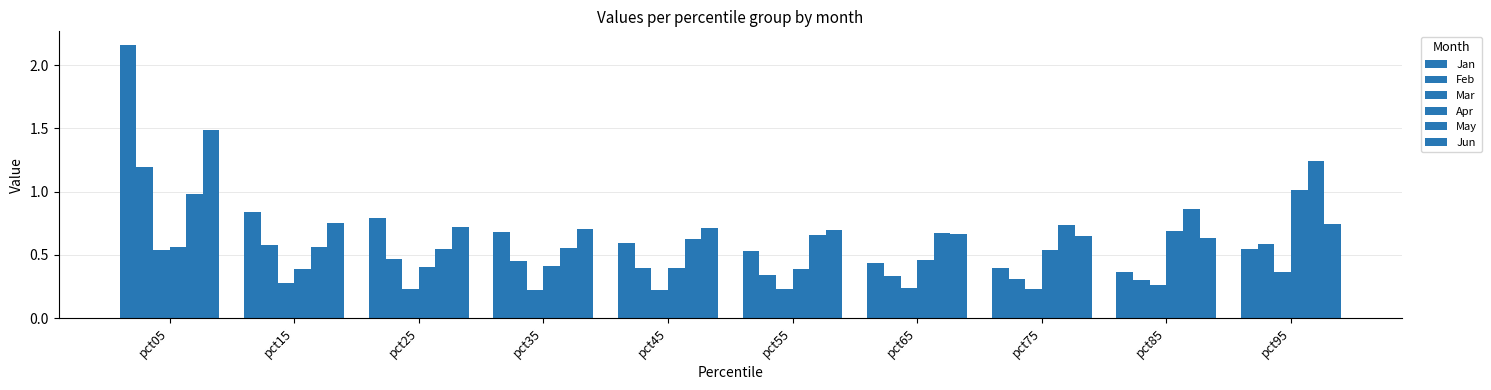

What is the value of the Mar bar at the 3rd from the left?

0.2